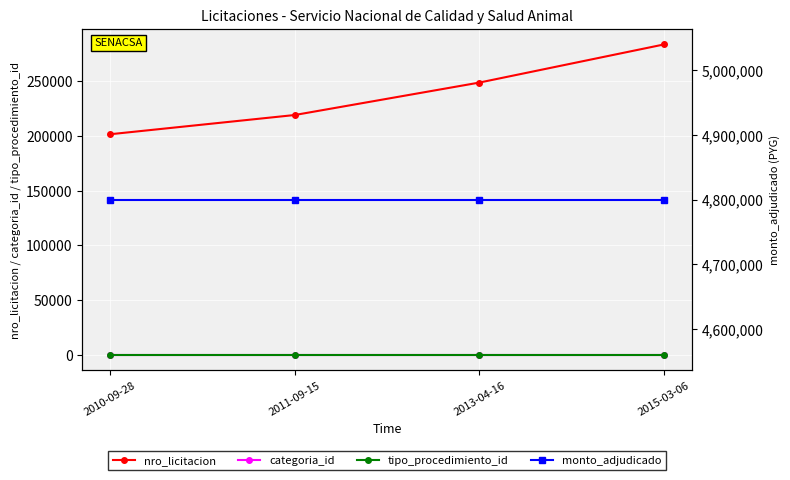

What are all the series names shown in the legend?

nro_licitacion, categoria_id, tipo_procedimiento_id, monto_adjudicado